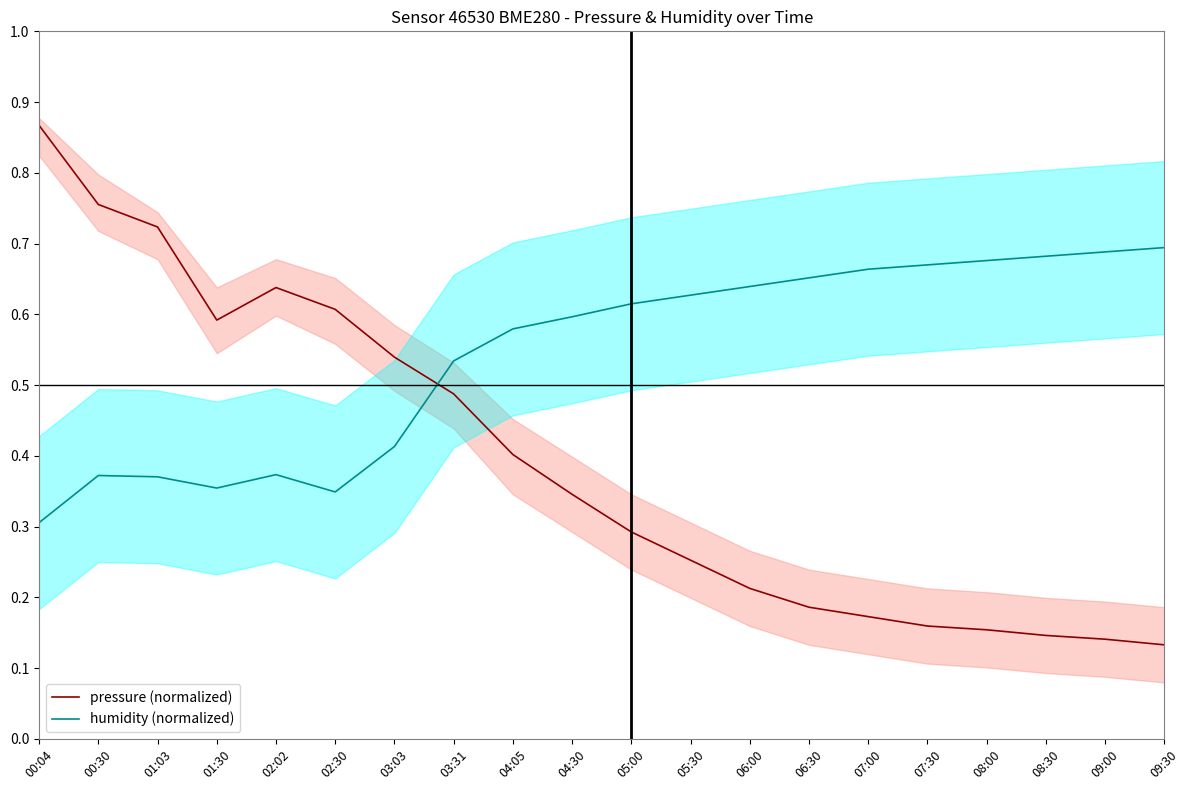

What is the lowest value of the pressure (normalized) series?

0.1